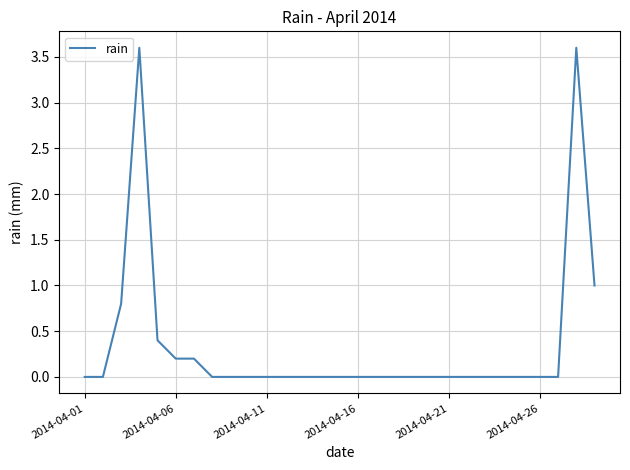

Does the chart display data point markers on the line(s)?

No